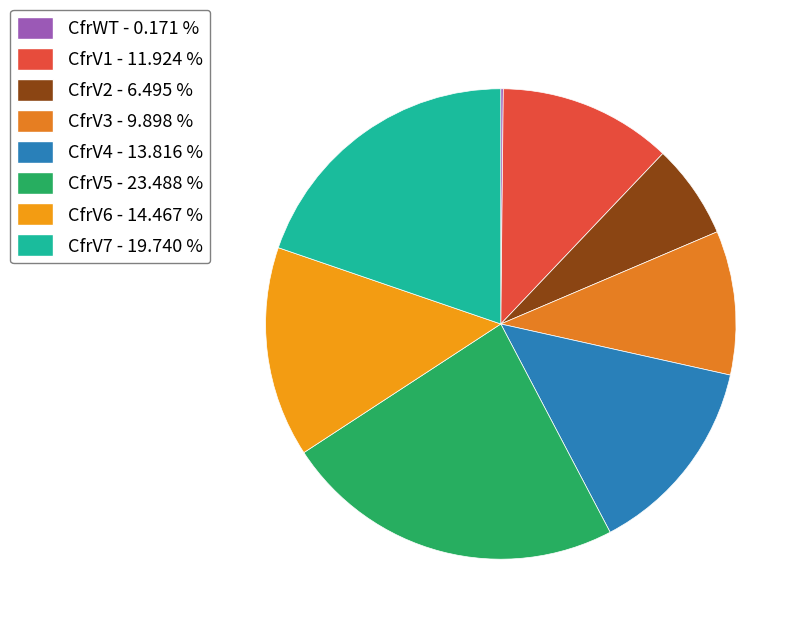

To the nearest percent, what is the difference between the largest and smallest slice percentages?

23%